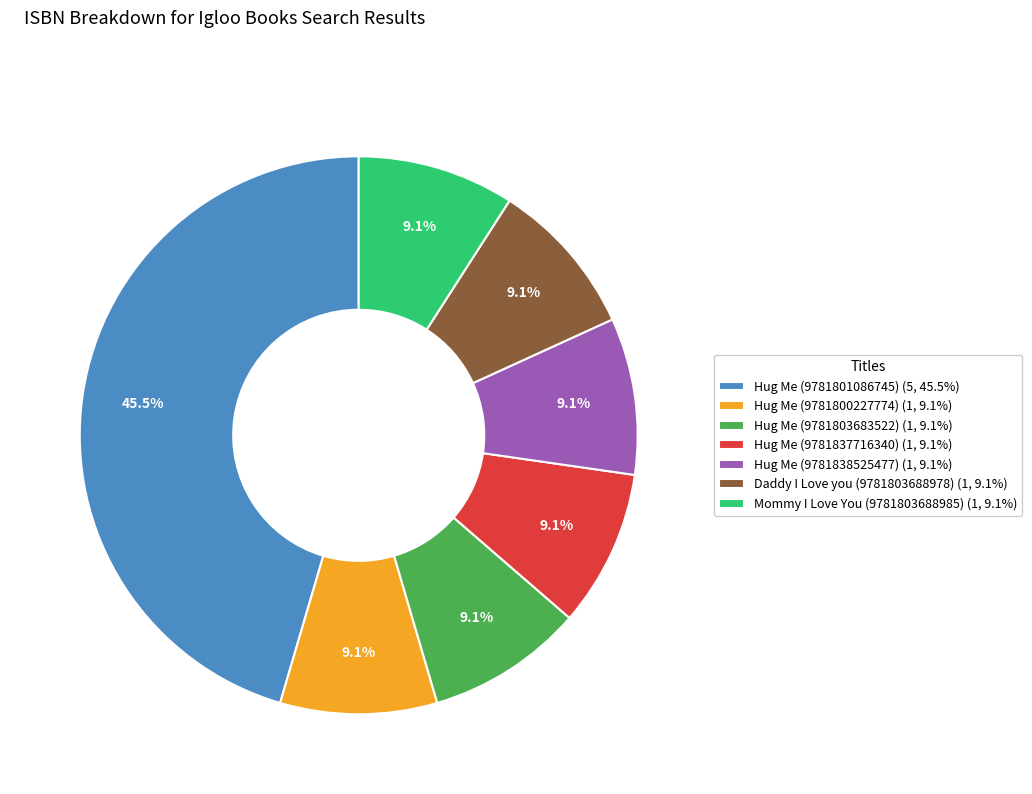

The Hug Me (9781800227774) slice represents 9% of the pie. True or false?

True